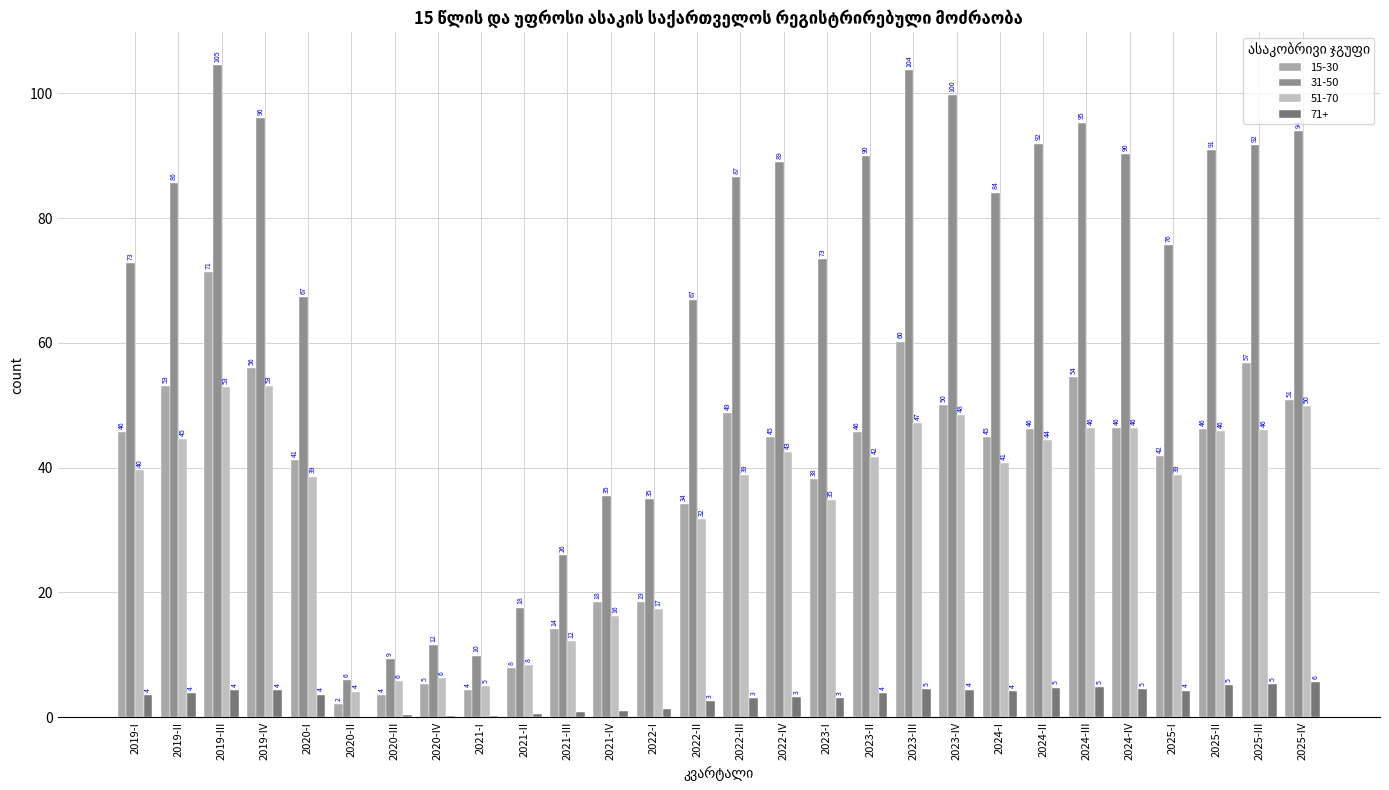

At which category is the sum across all series the highest?

2019-III